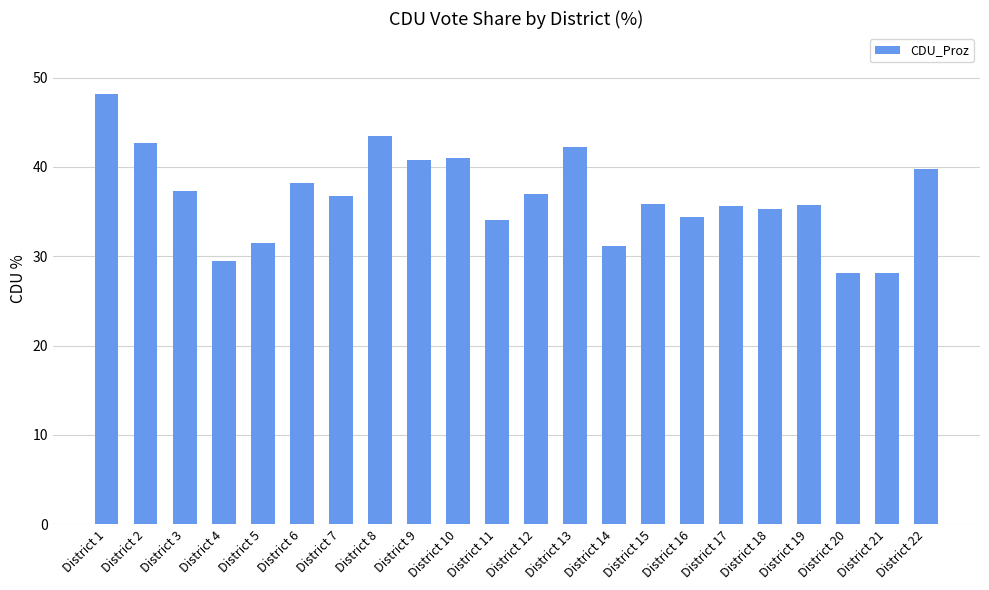

What is the maximum value shown in the chart?

48.2